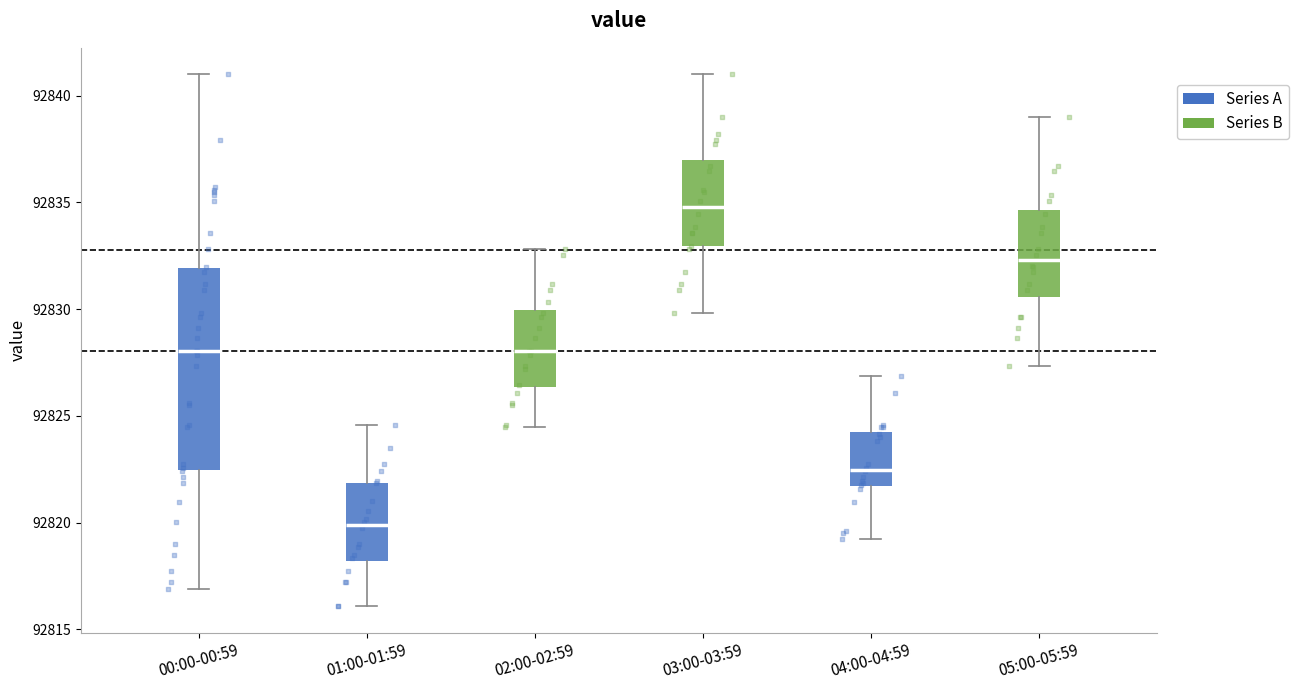

Which box's median line is the highest?

03:00-03:59